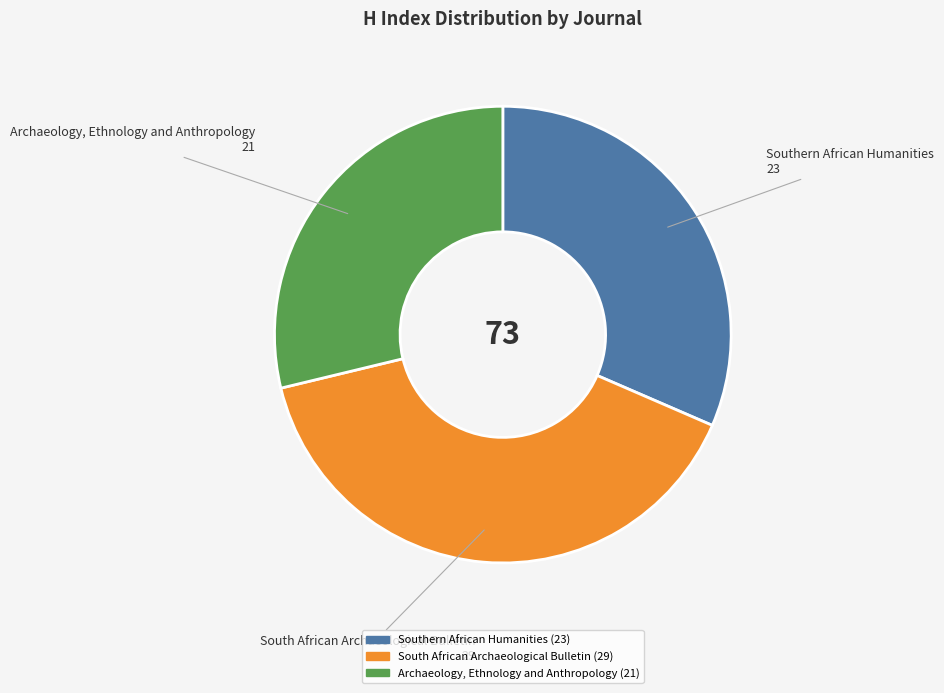

The Archaeology, Ethnology and Anthropology slice represents 29% of the pie. True or false?

True